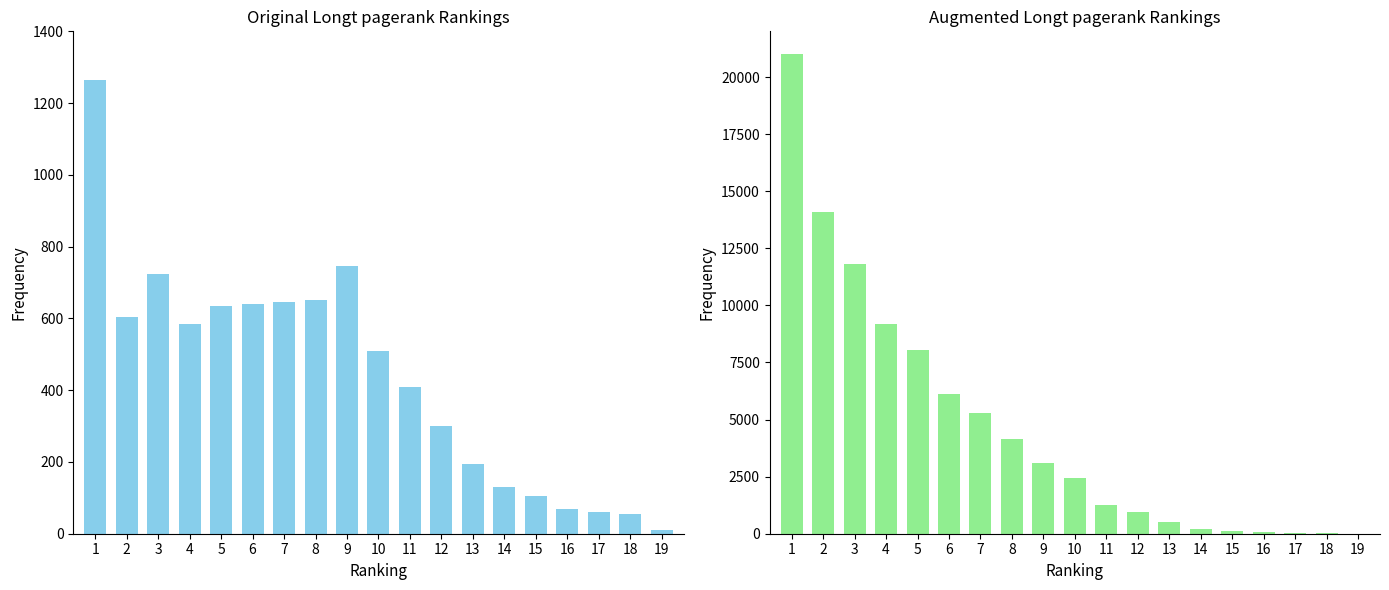

What value does the col_1 group I series have at 13, to the nearest 50?

200